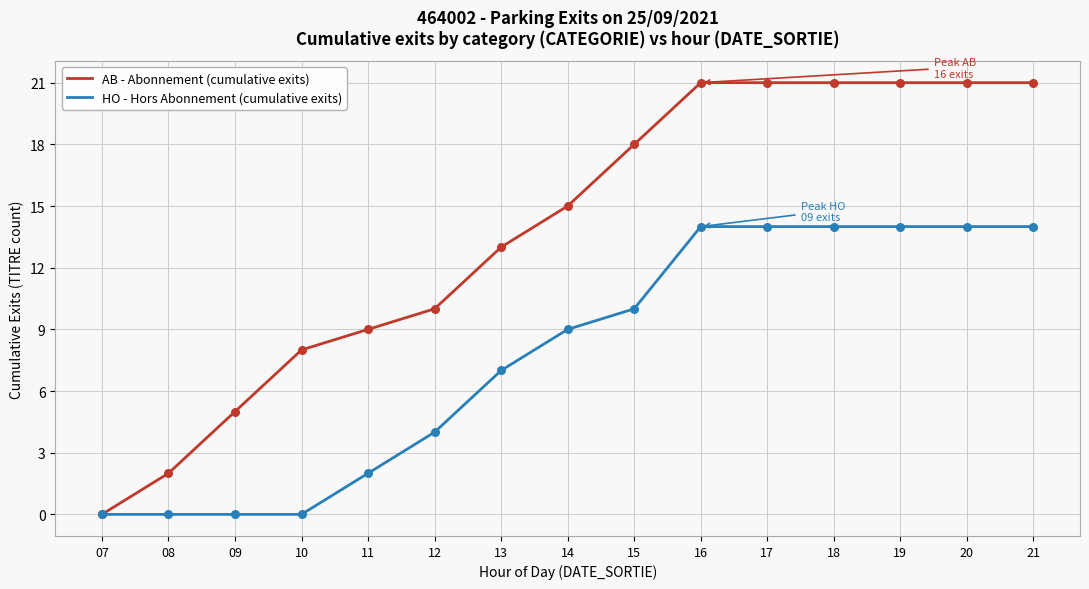

What is the total value across all series at 21?

35